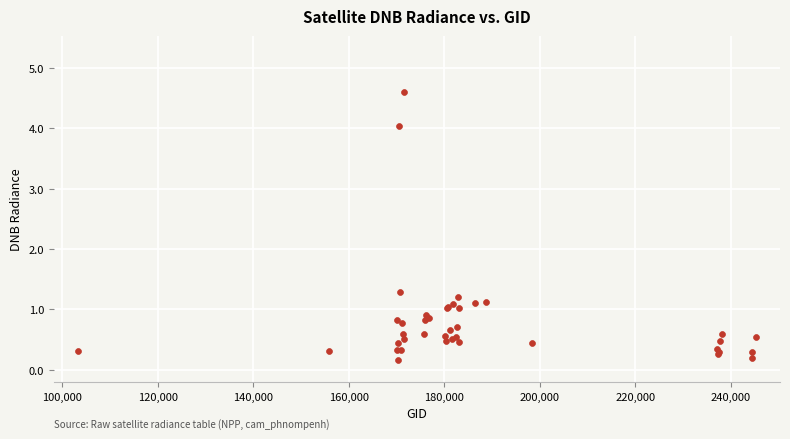

What Y value in the scatter plot is closest to 2?

1.3